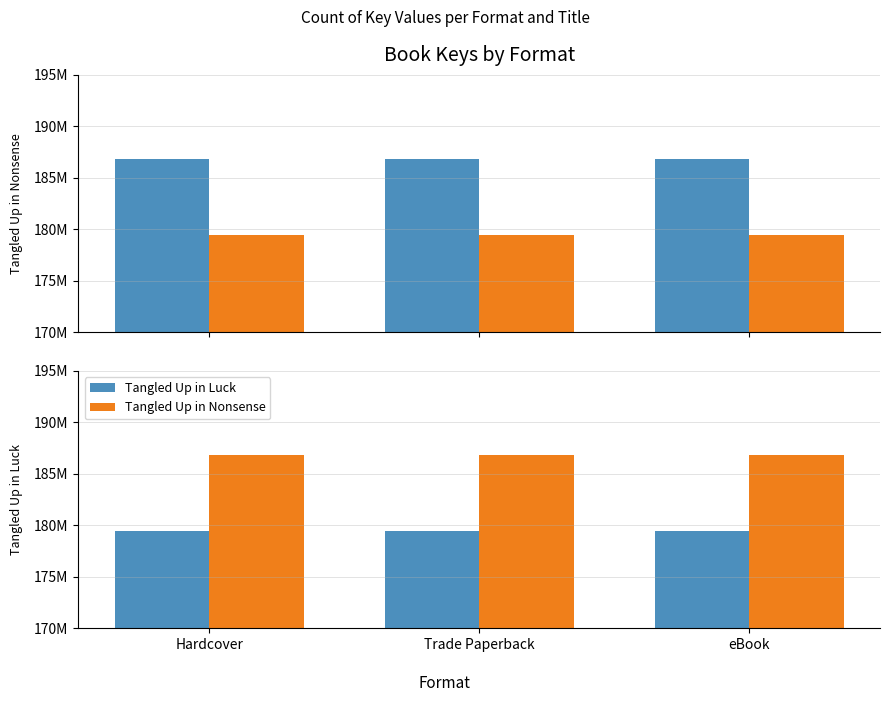

What are all the series names shown in the legend?

Tangled Up in Nonsense, Tangled Up in Luck